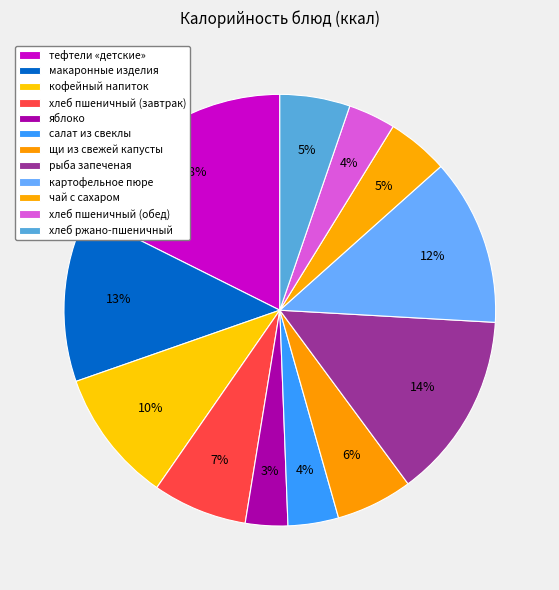

Is there a majority slice in this chart?

No